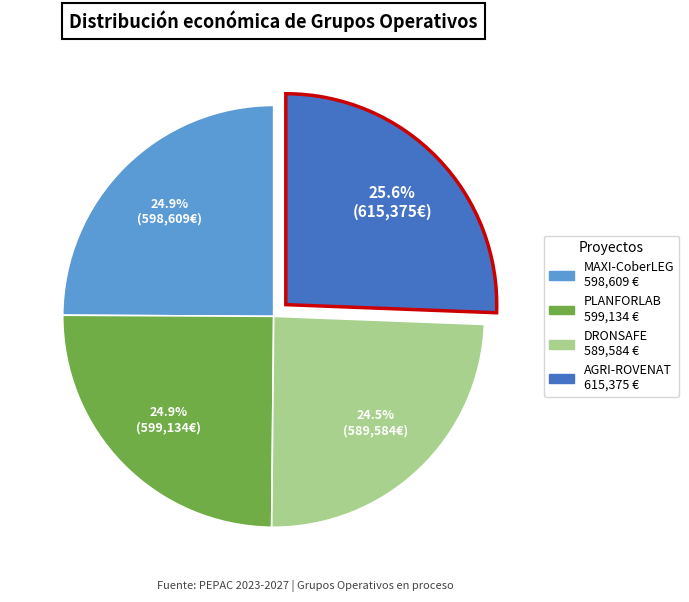

How many segments does this pie chart have?

4